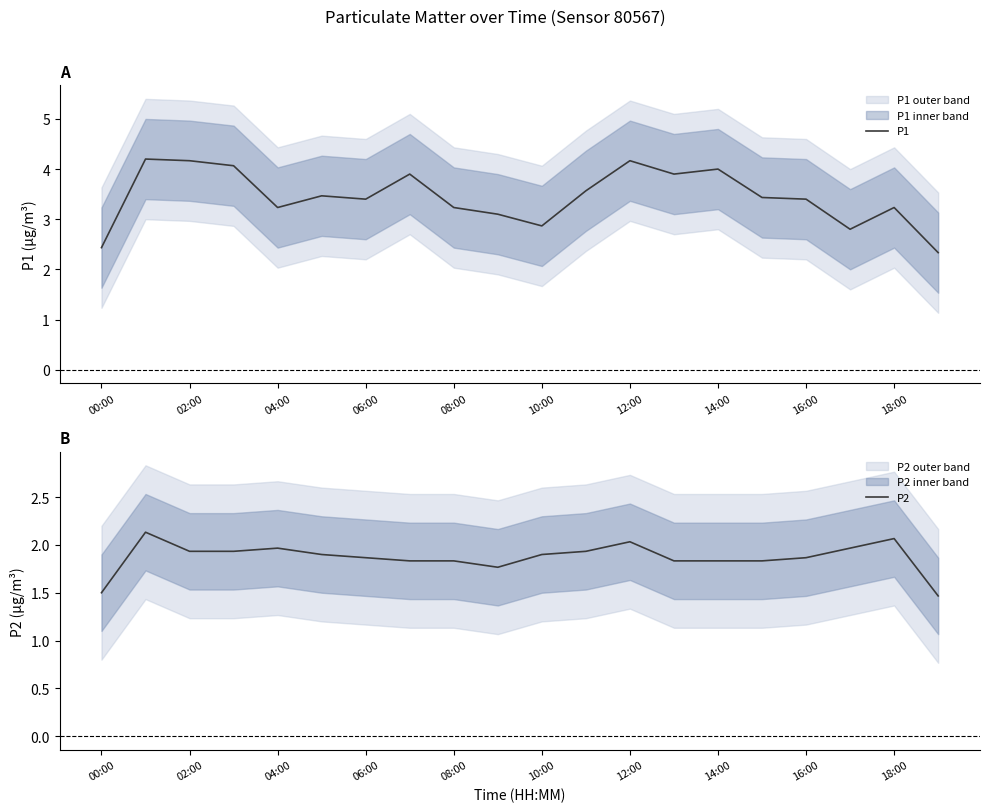

What is the maximum value for P1?

4.2